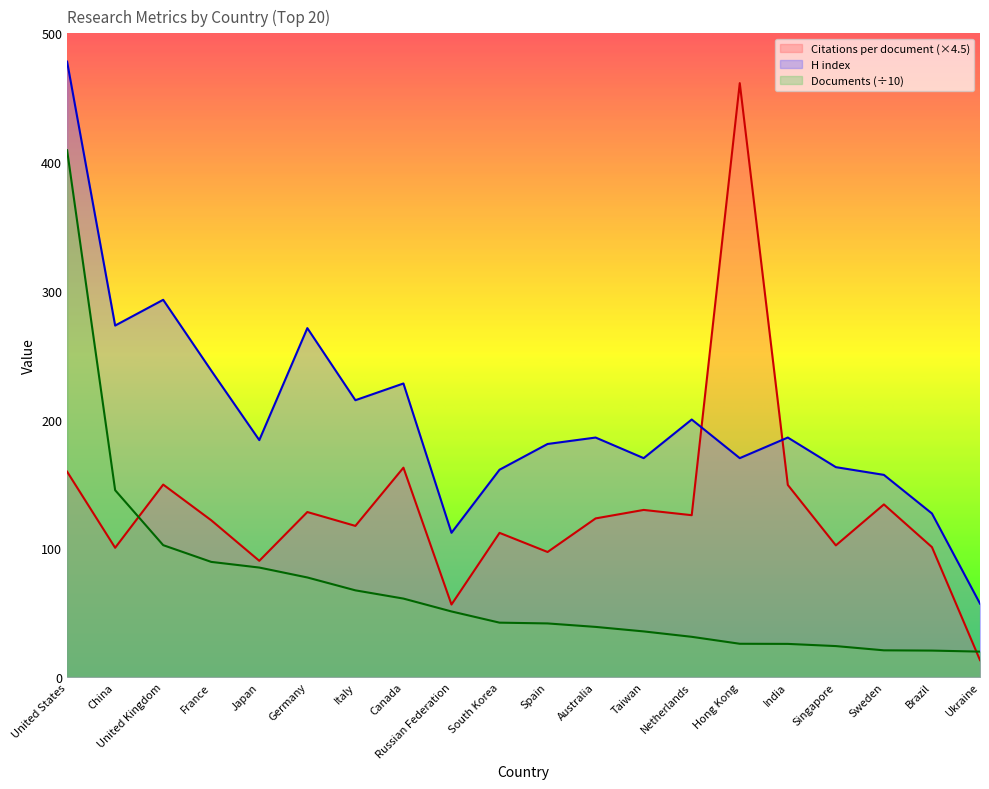

The Documents series shows 42.2 at South Korea. True or false?

True